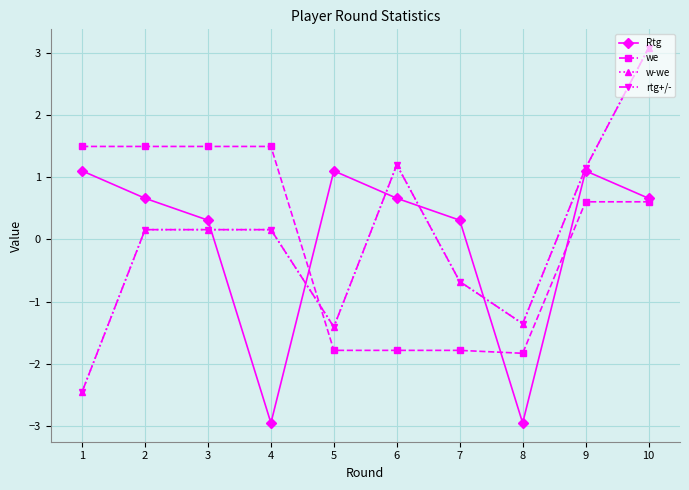

Is it true that rtg+/- equals -1.4 at 8?

True